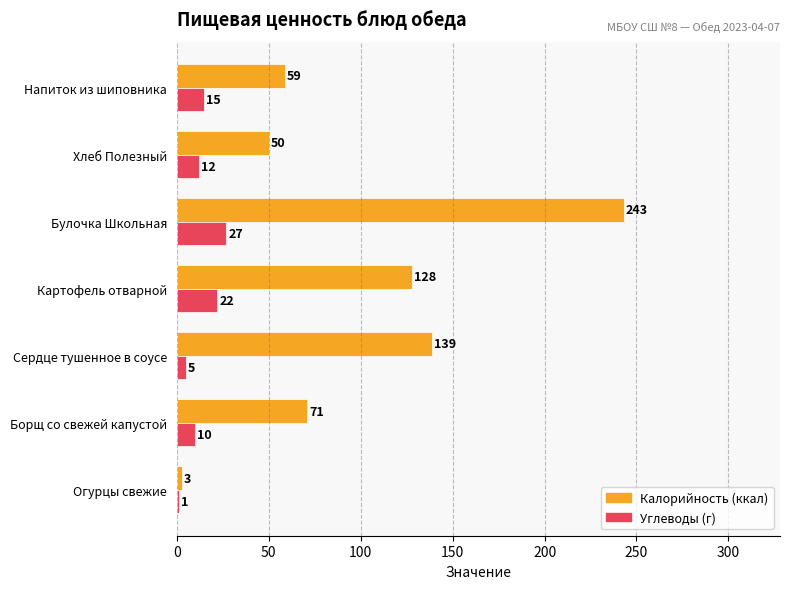

At which category is the sum across all series the highest?

Булочка Школьная